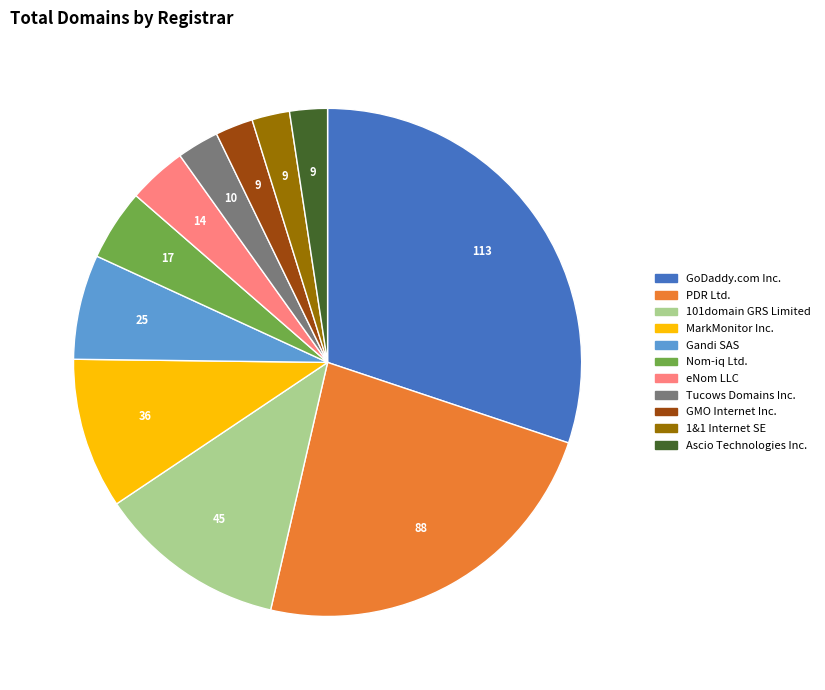

Does any single category account for the majority?

No